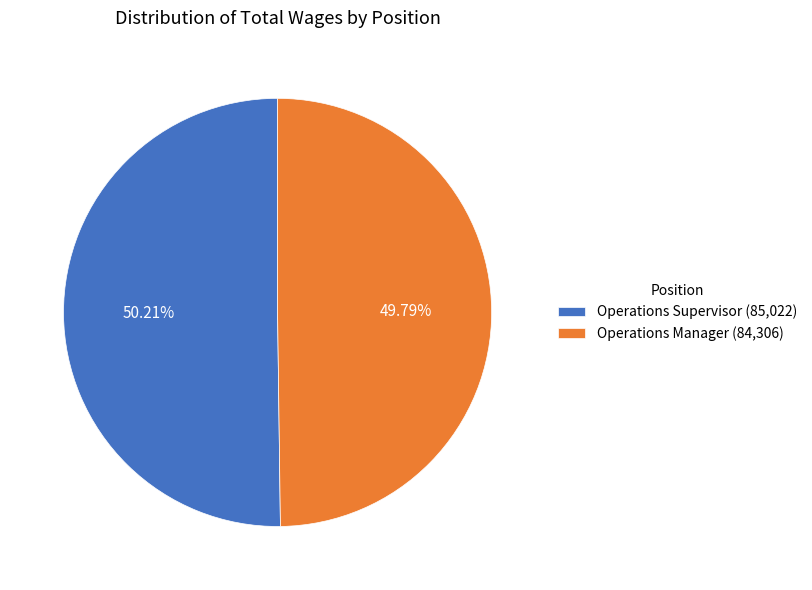

To the nearest percent, what percentage of the pie is Operations Supervisor?

50%